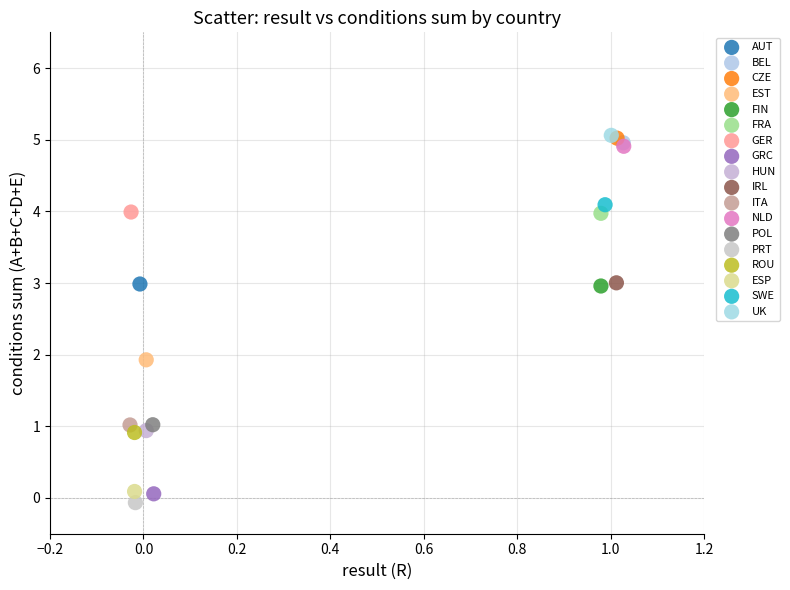

Which series contains the lowest Y value?

PRT